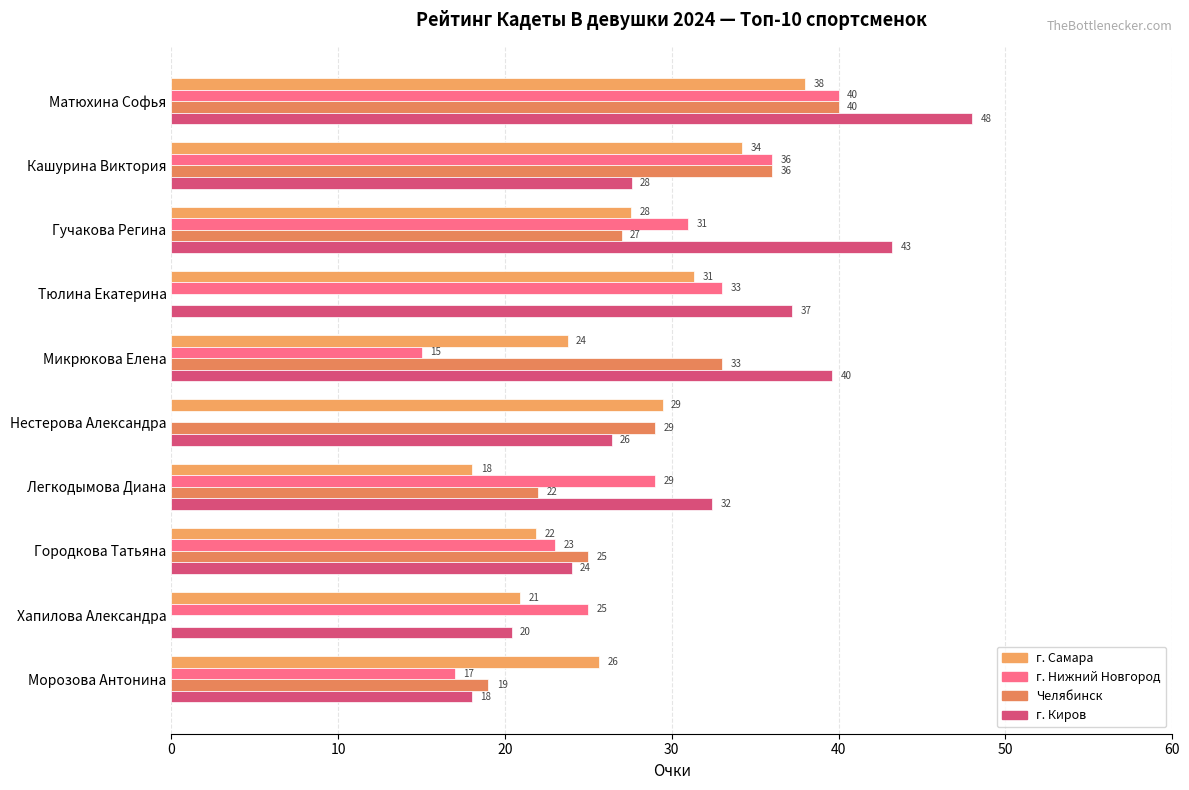

How many distinct data groups are displayed?

4